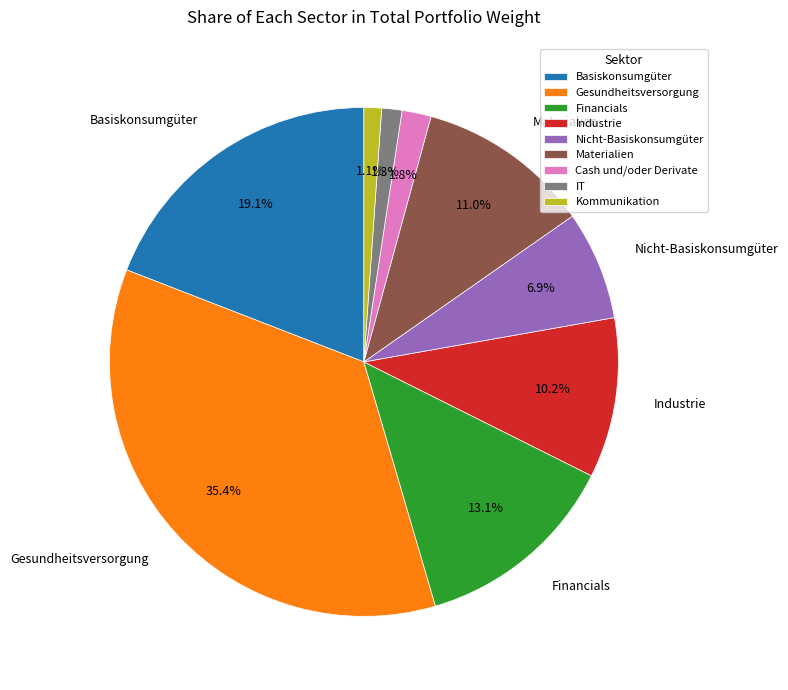

What is the ratio of the value at Kommunikation to the value at Industrie?

0.1